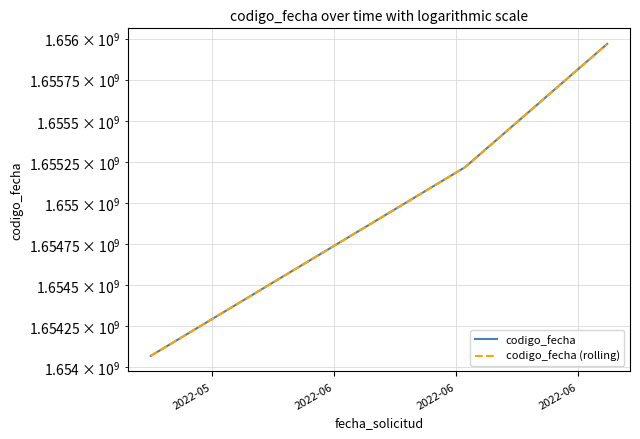

What are all the series names shown in the legend?

codigo_fecha, codigo_fecha (rolling)